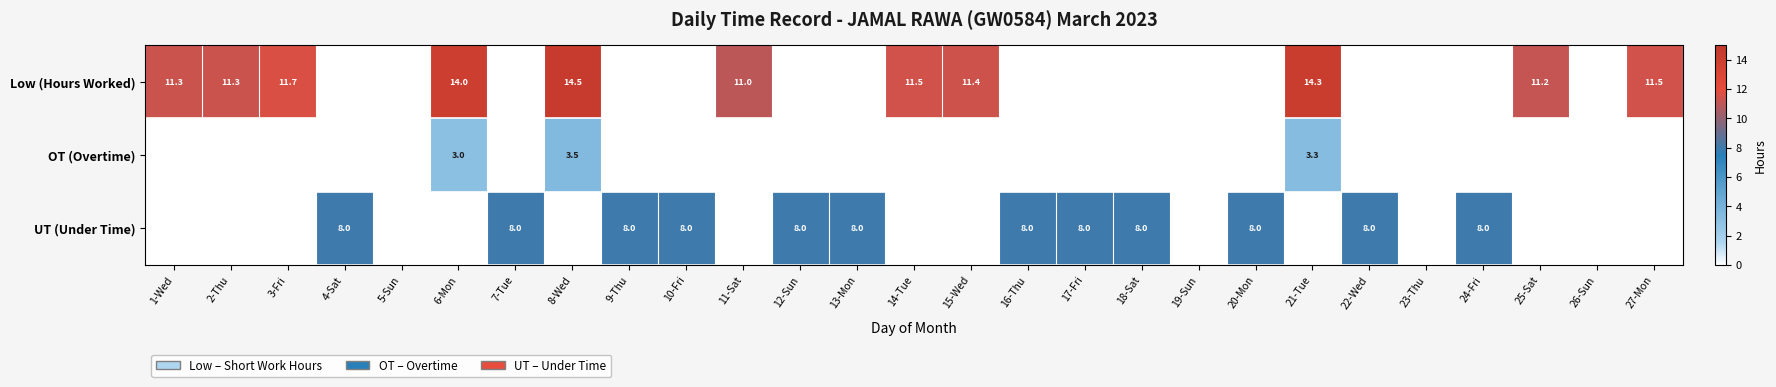

True or false: Low (Hours Worked) has a value of 11.5 at 27-Mon.

True